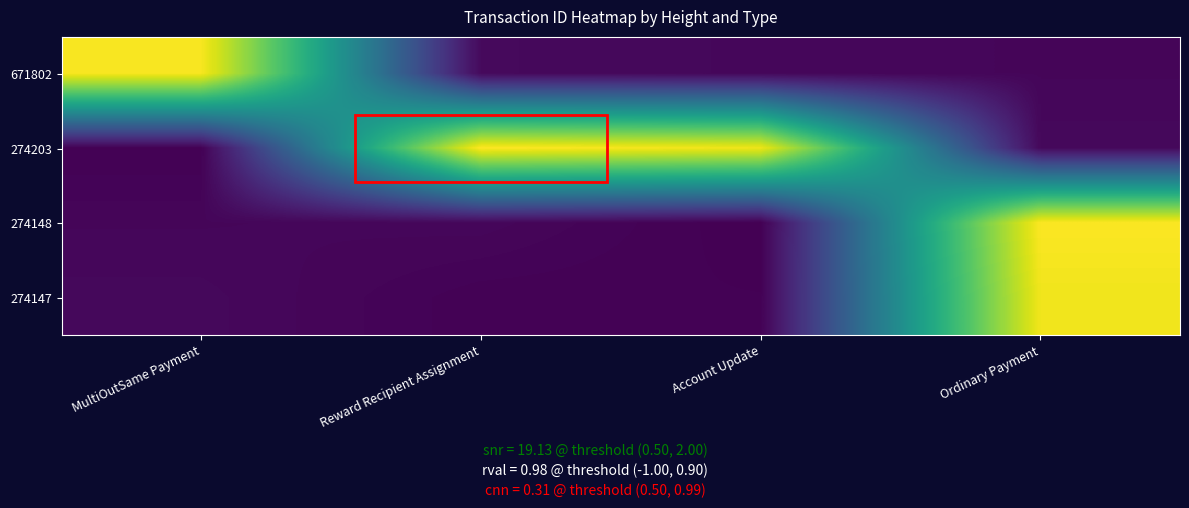

At MultiOutSame Payment, list the series in order from smallest to largest.

274203, 274148, 274147, 671802